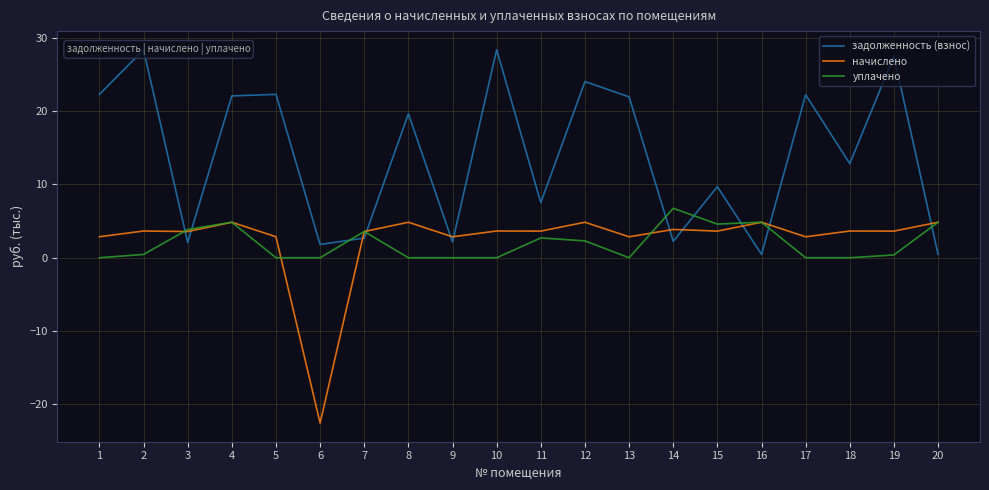

At 8, list the series in order from smallest to largest.

уплачено, начислено, задолженность (взнос)